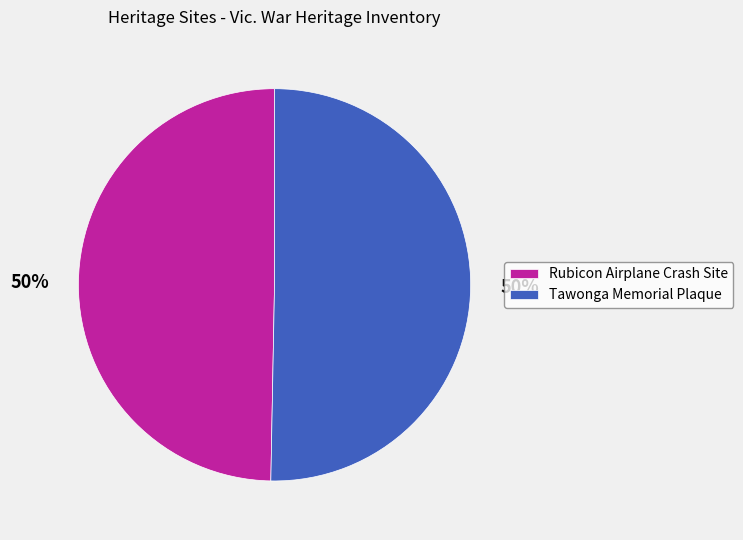

To the nearest percent, what portion does Tawonga Memorial Plaque represent?

50%